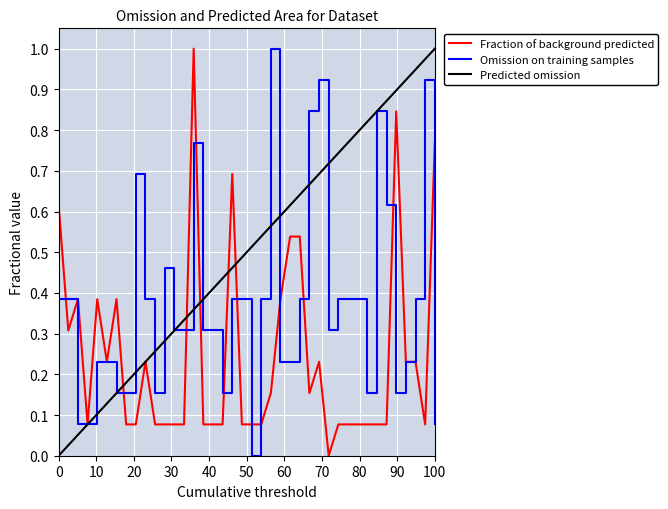

List the series in order of their overall mean, lowest first.

Fraction of background predicted, Omission on training samples, Predicted omission